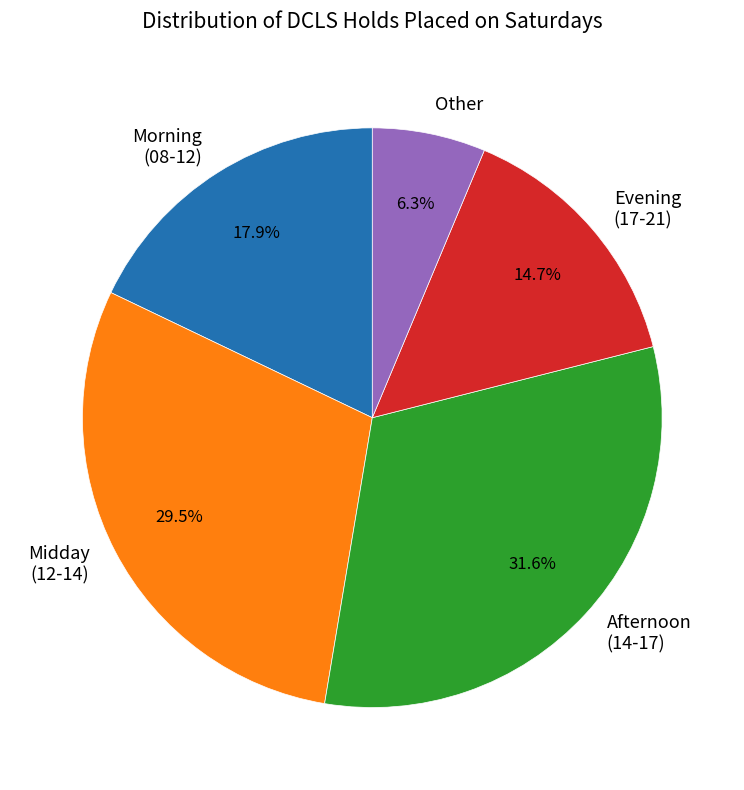

What is the smallest slice in the pie chart?

Other